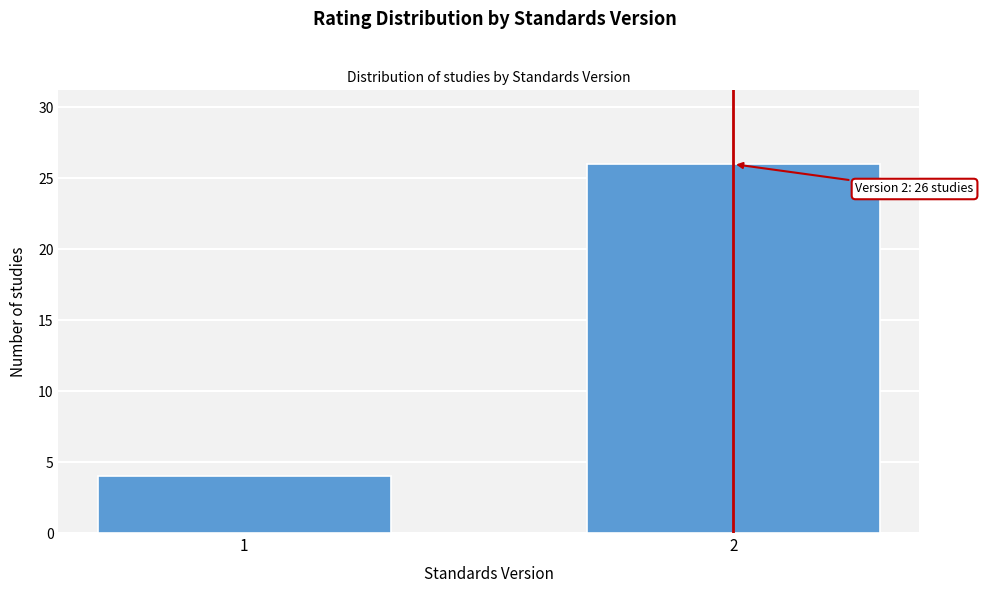

Reading left to right, what are all the values shown in this chart?

1=4	2=26